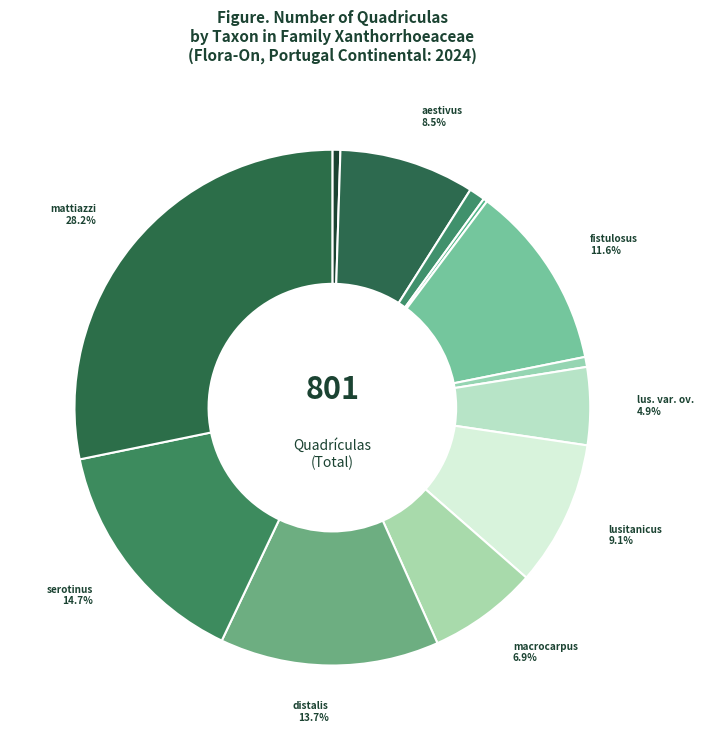

Is there a majority slice in this chart?

No